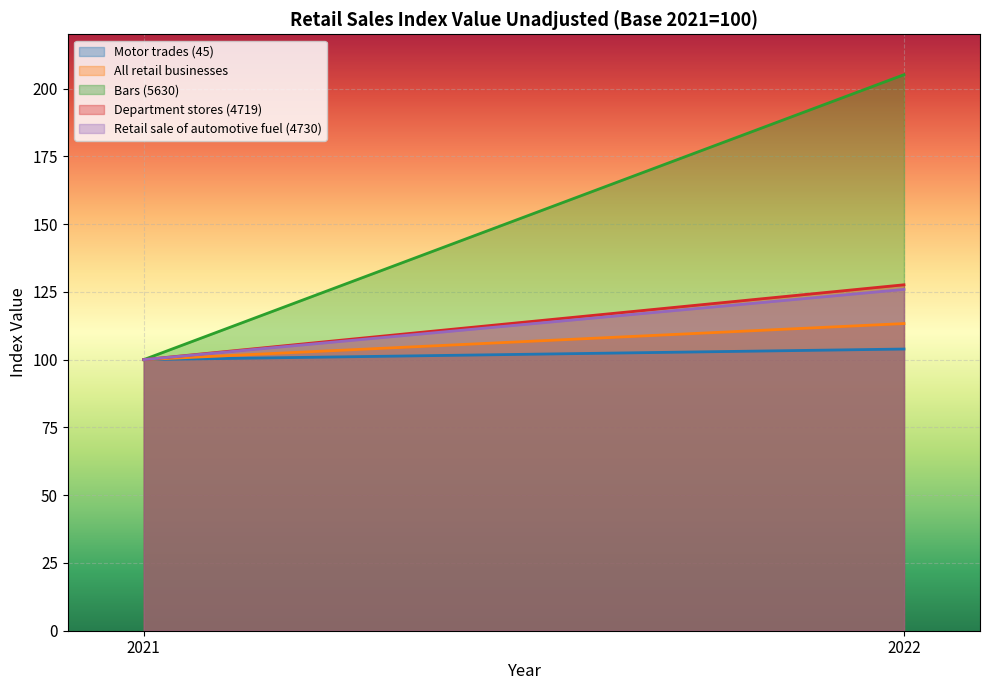

List the series in order of their peak value, lowest first.

Motor trades (45), All retail businesses, Retail sale of automotive fuel (4730), Department stores (4719), Bars (5630)